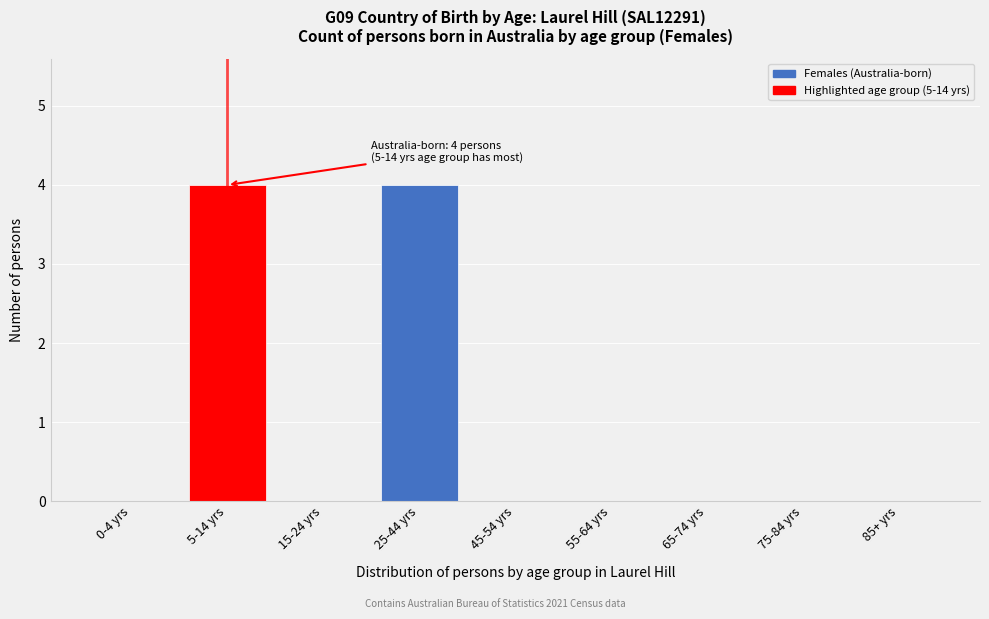

Reading right to left, what are all the values shown in this chart?

85+ yrs=0	75-84 yrs=0	65-74 yrs=0	55-64 yrs=0	45-54 yrs=0	25-44 yrs=4	15-24 yrs=0	5-14 yrs=4	0-4 yrs=0